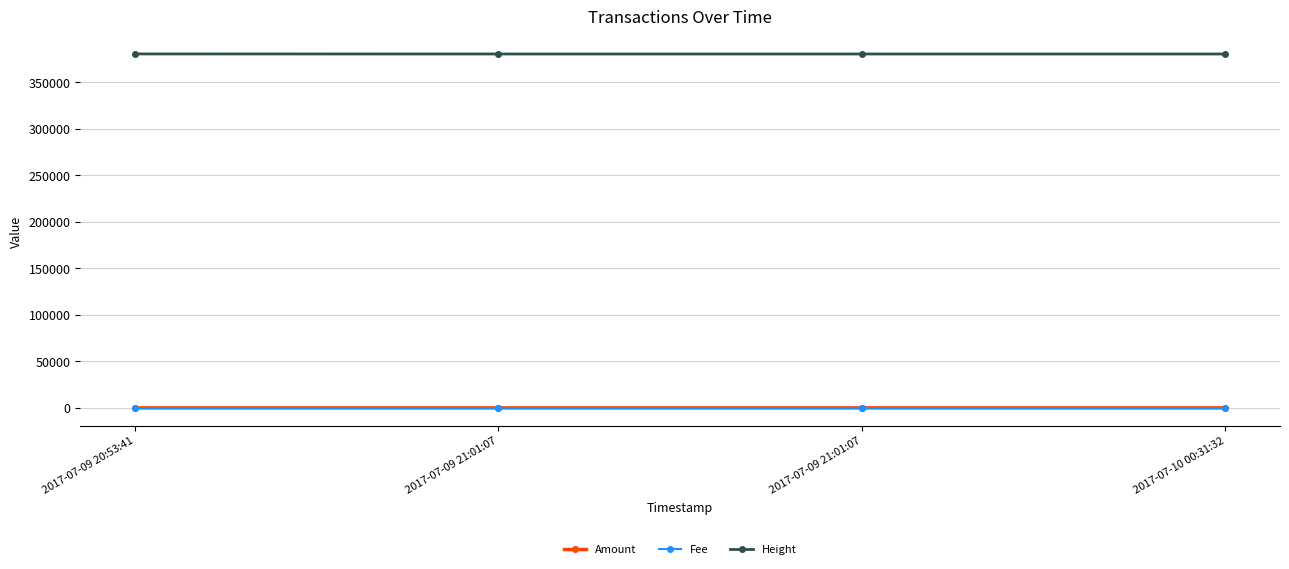

True or false: Fee and Amount cross at least once.

False